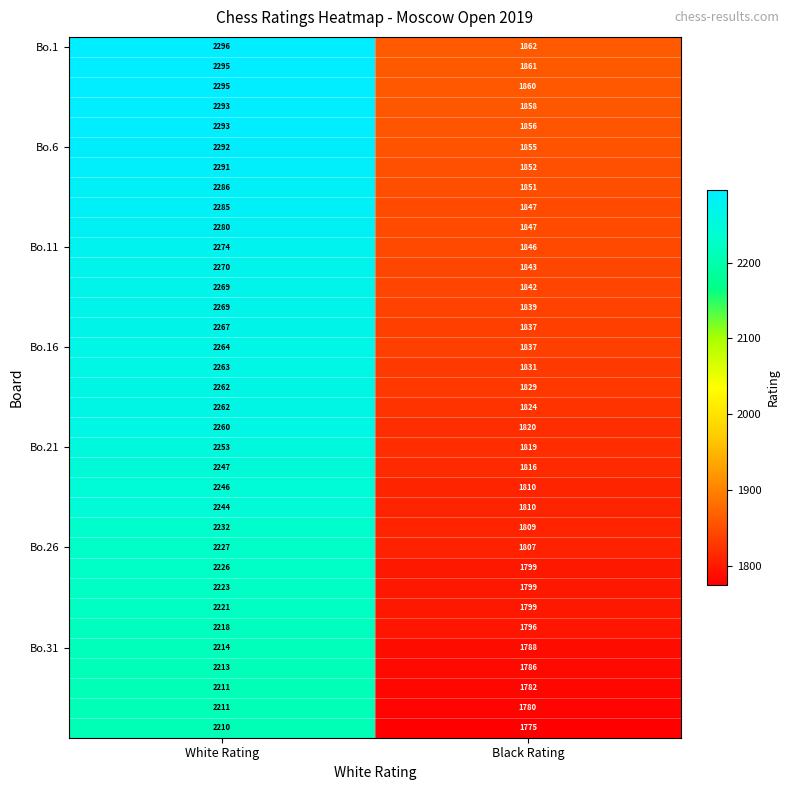

What is the total value across all series at White Rating?

78962